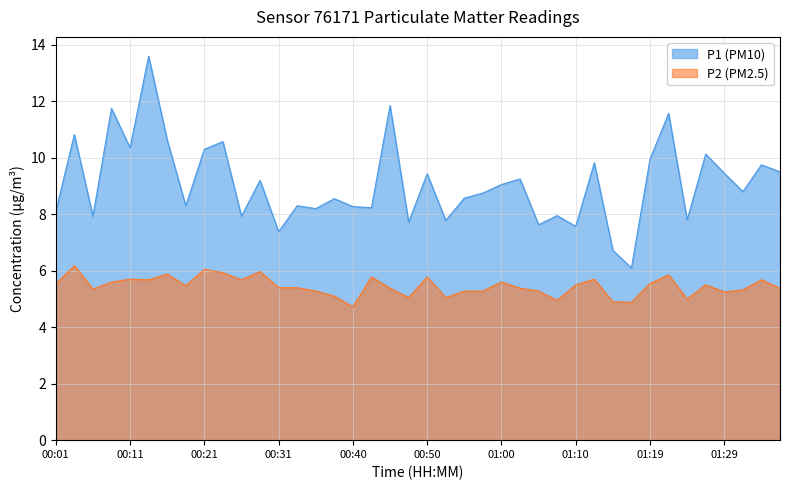

List the series in order of their overall mean, lowest first.

P2 (PM2.5), P1 (PM10)